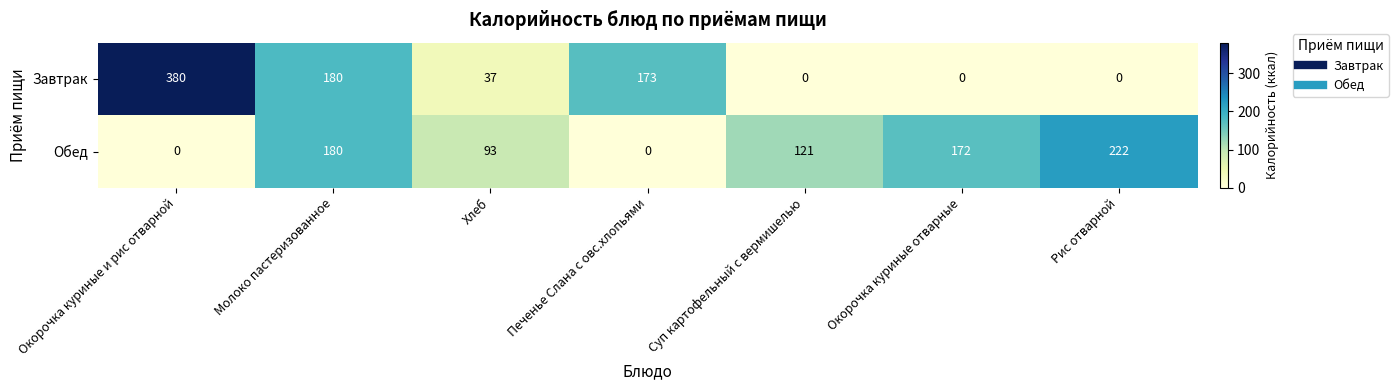

Rank the series by their average value, from highest to lowest.

Обед, Завтрак